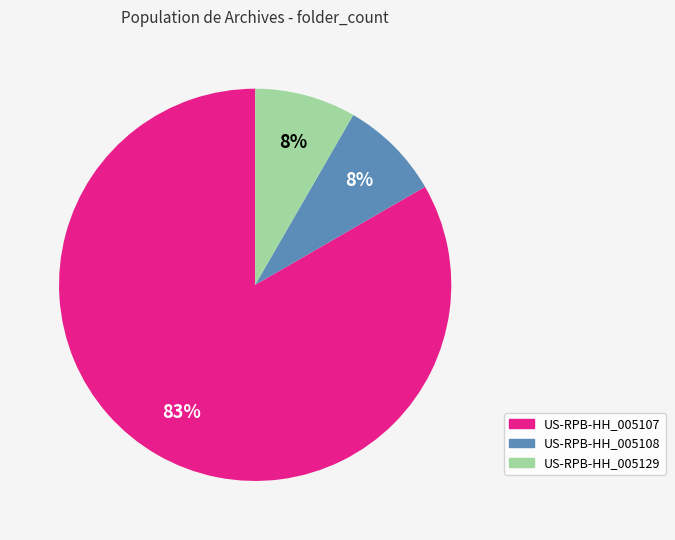

Which category accounts for the majority?

US-RPB-HH_005107